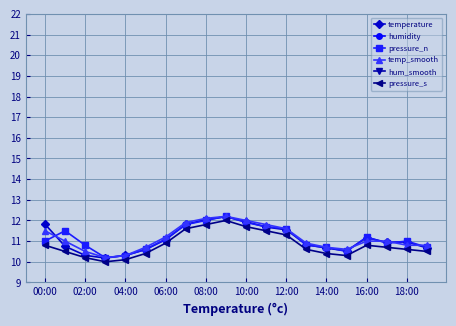

What is the maximum value for temp_smooth?

12.2